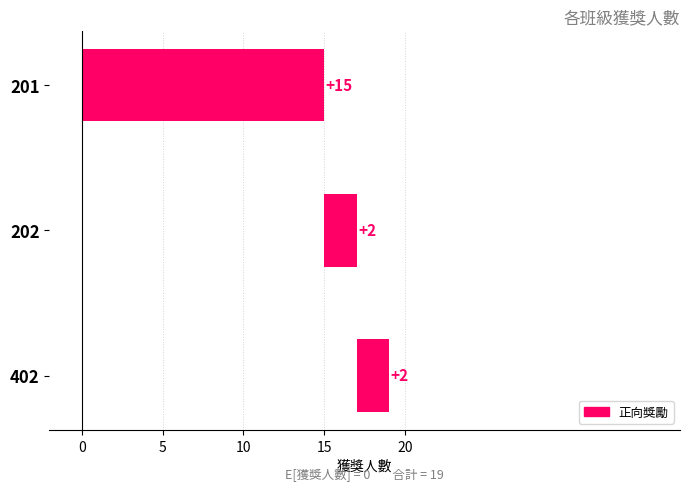

What is the average value?

6